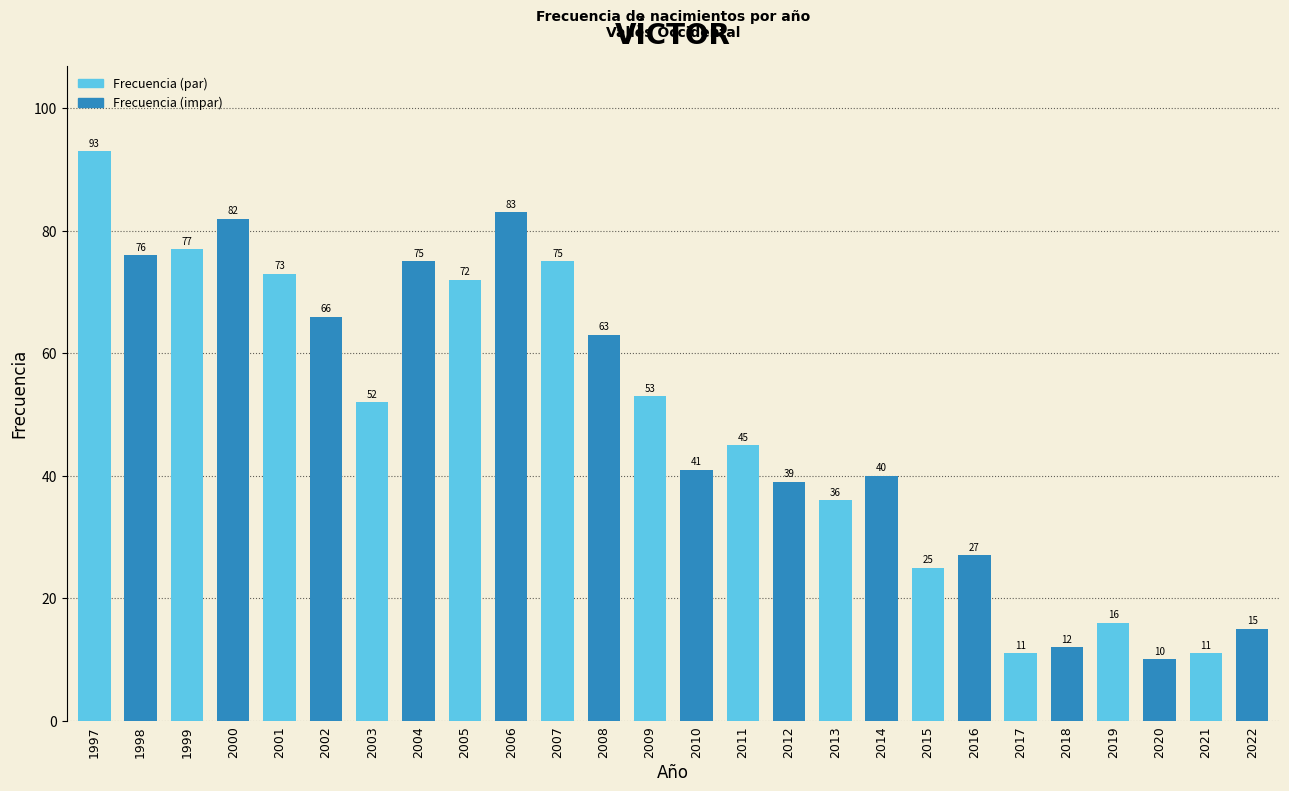

Reading left to right, transcribe all the data shown in this chart.

1997=93	1998=76	1999=77	2000=82	2001=73	2002=66	2003=52	2004=75	2005=72	2006=83	2007=75	2008=63	2009=53	2010=41	2011=45	2012=39	2013=36	2014=40	2015=25	2016=27	2017=11	2018=12	2019=16	2020=10	2021=11	2022=15